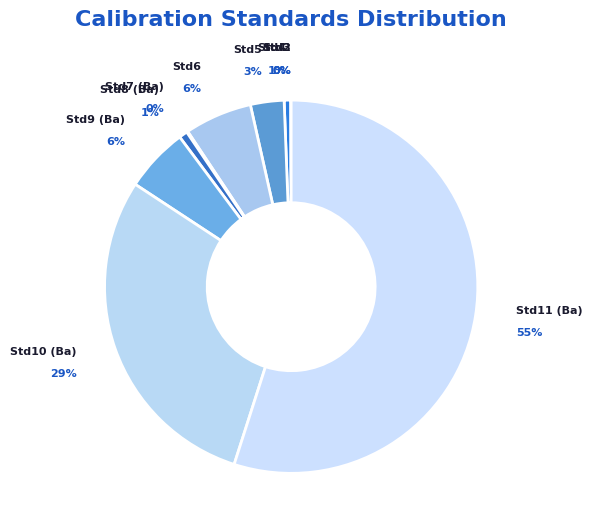

To the nearest percent, what is the average slice percentage?

10%